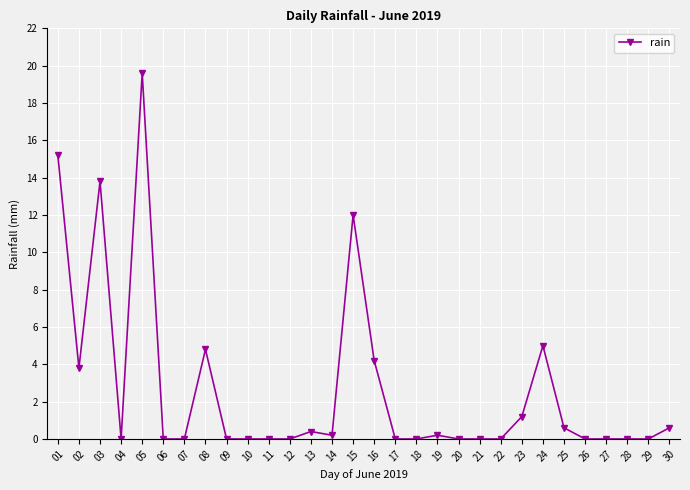

How many categories are shown in the chart?

30